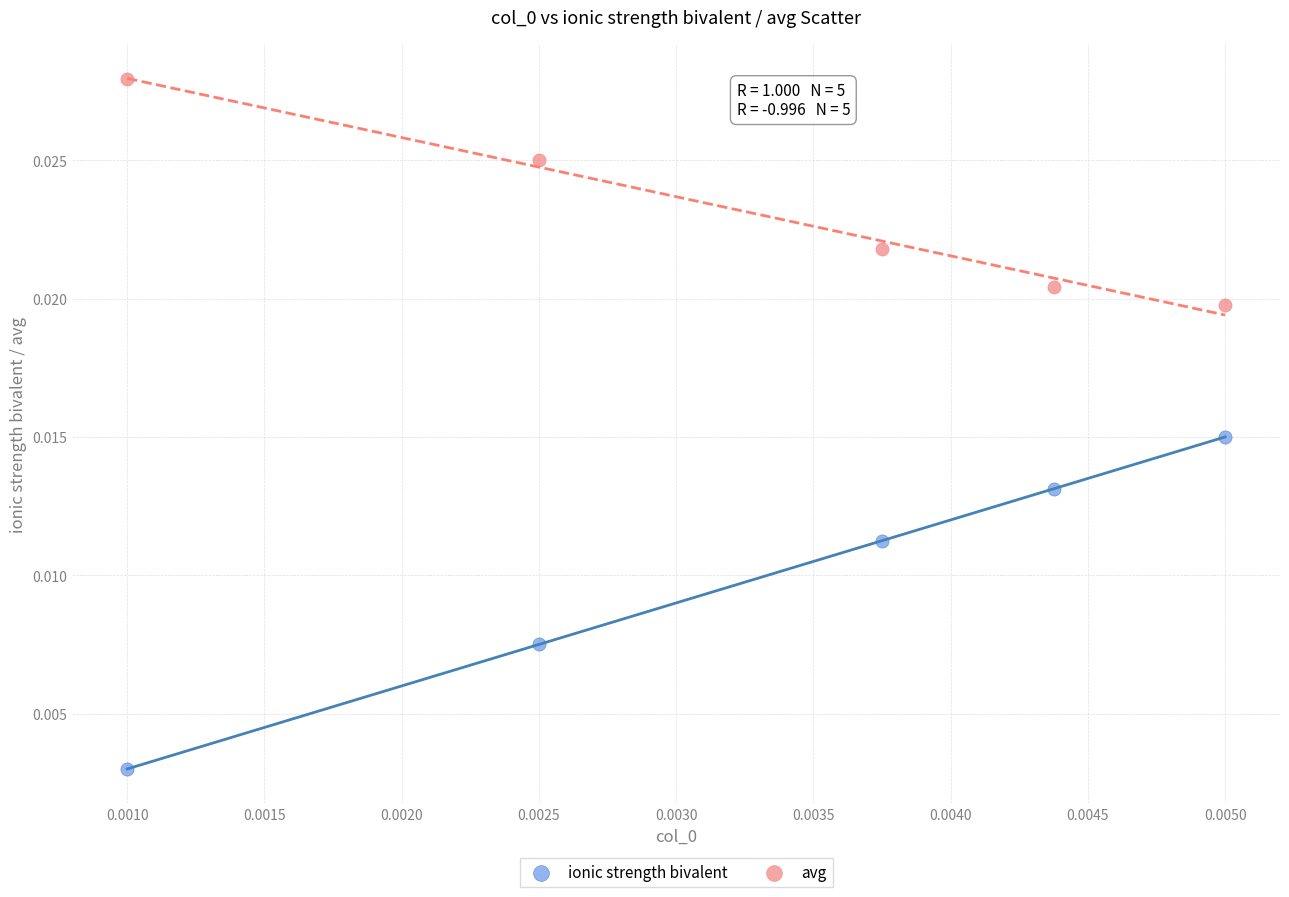

What are all the series names shown in the legend?

ionic strength bivalent, avg